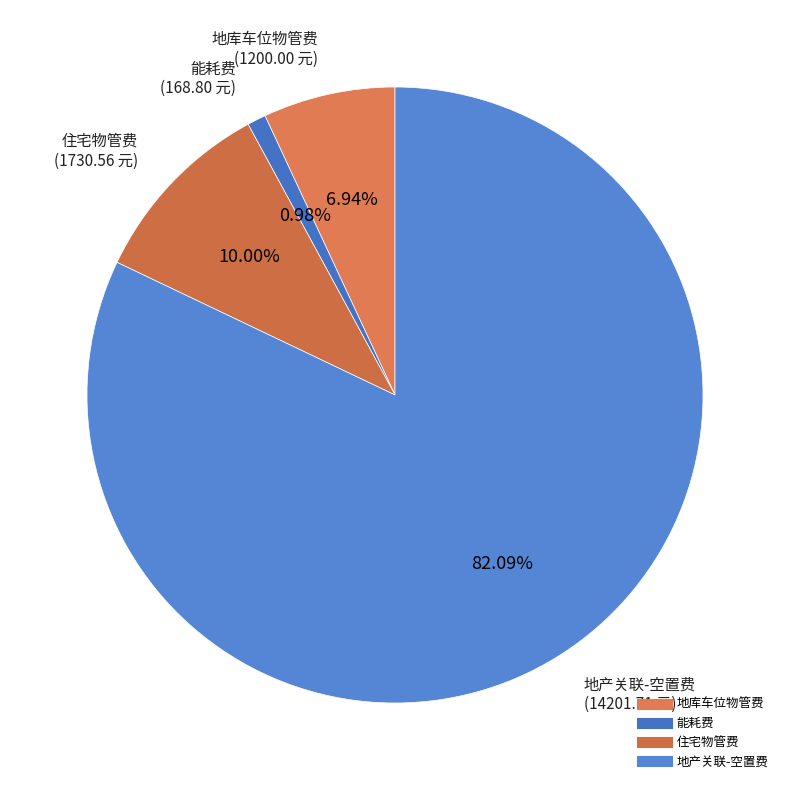

Between 能耗费 and 住宅物管费, which is larger?

住宅物管费